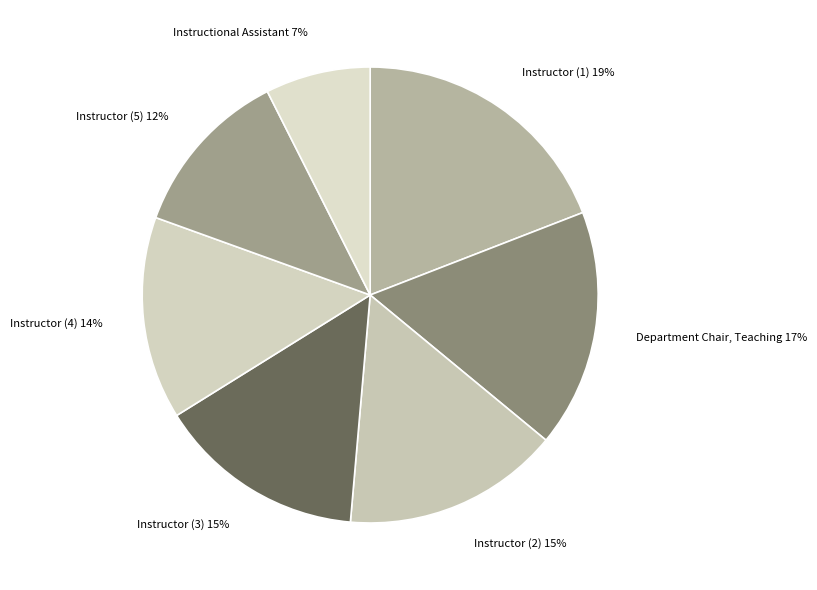

How many slices are in this pie chart?

7